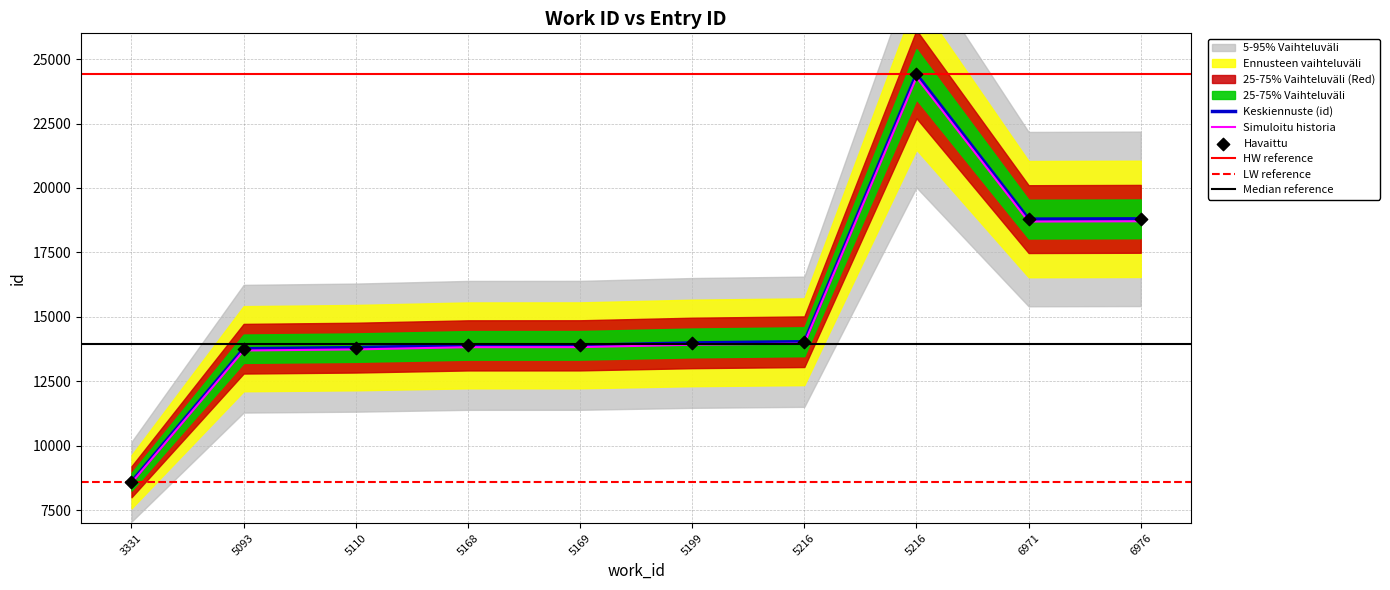

What is the ratio of the value at 5168 to the value at 5216?

0.6